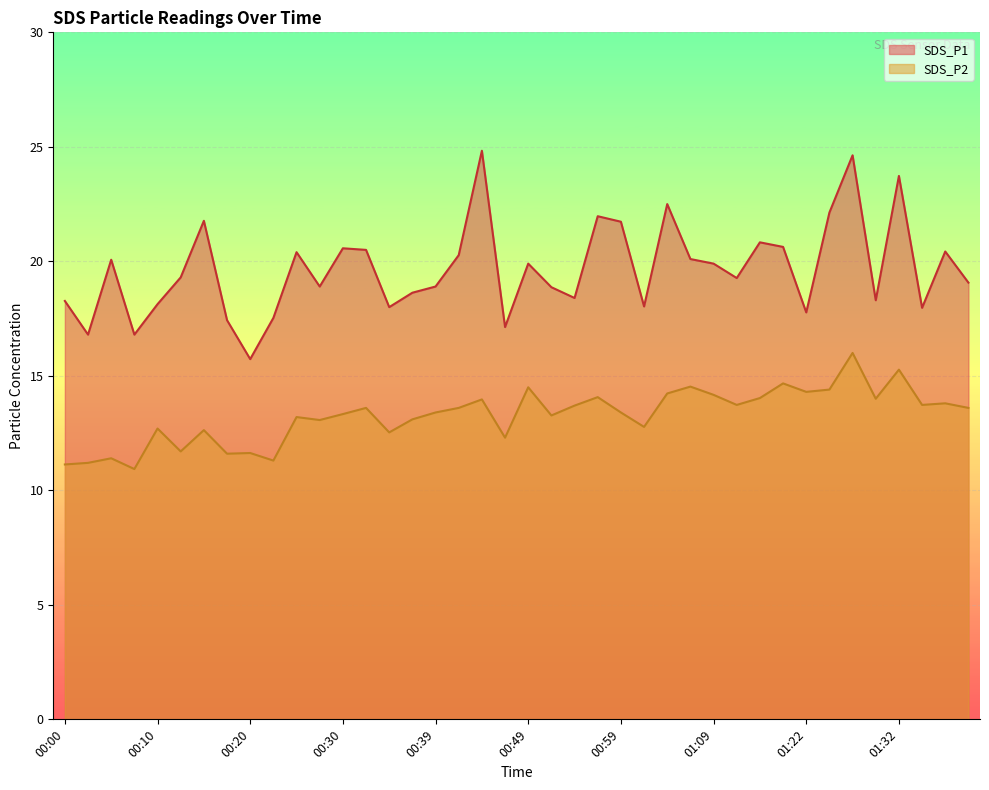

Which has a higher value, 00:15 or 00:07?

00:15